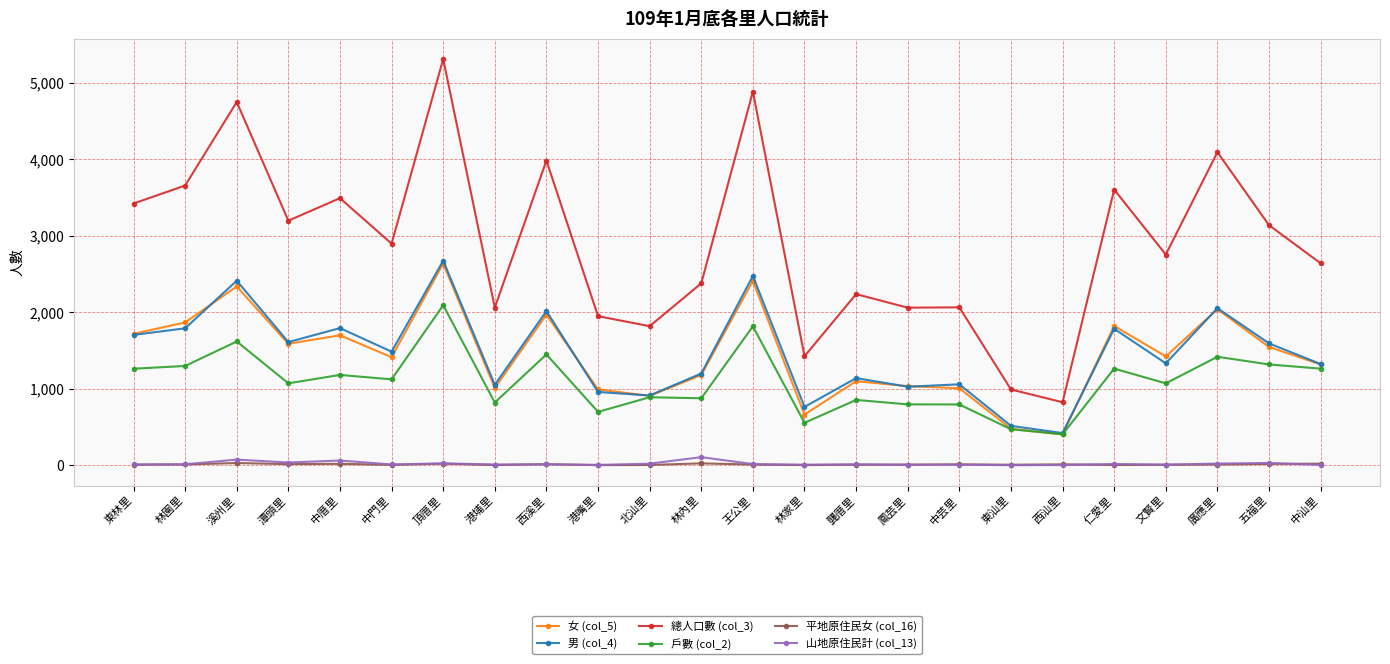

What is the total value across all series at 中汕里?

6564